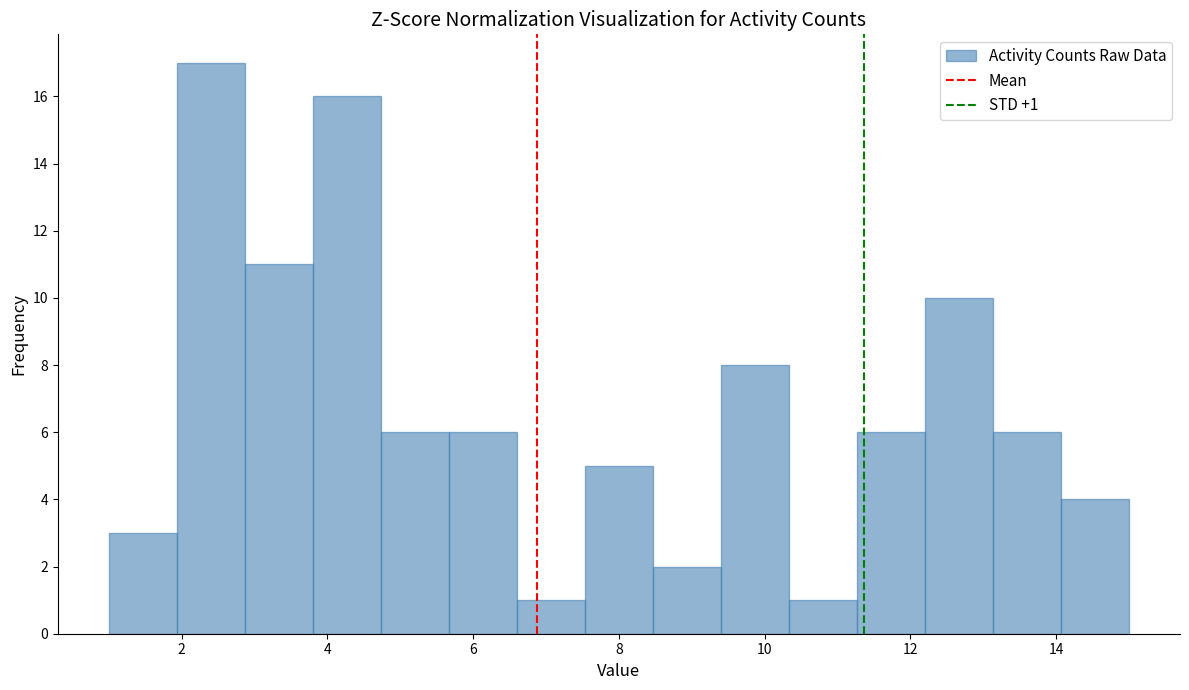

Over which range of the x-axis is the bar tallest?

2.0 to 2.8